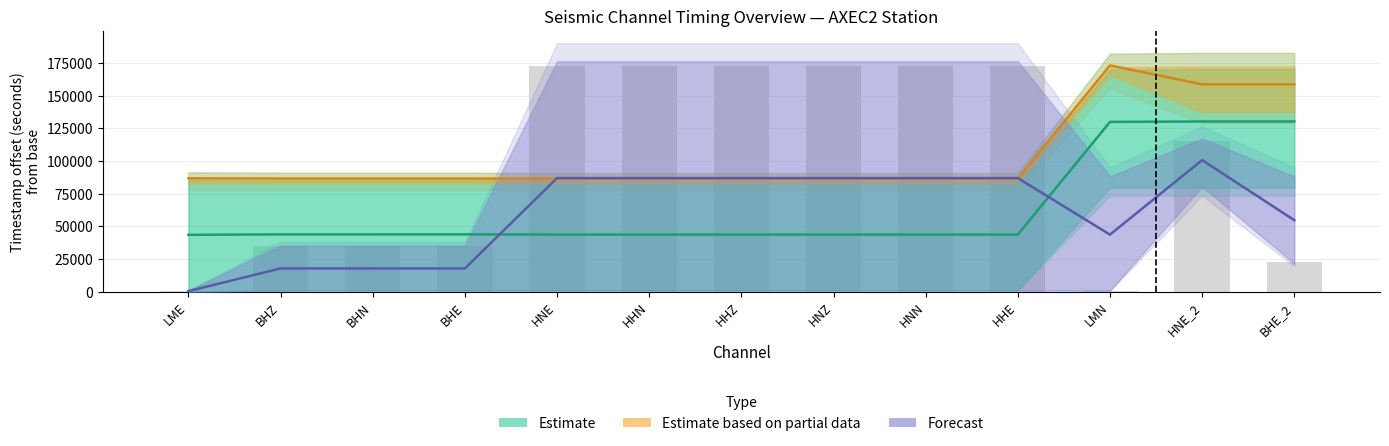

What is the total value across all series at HNN?

216985.9